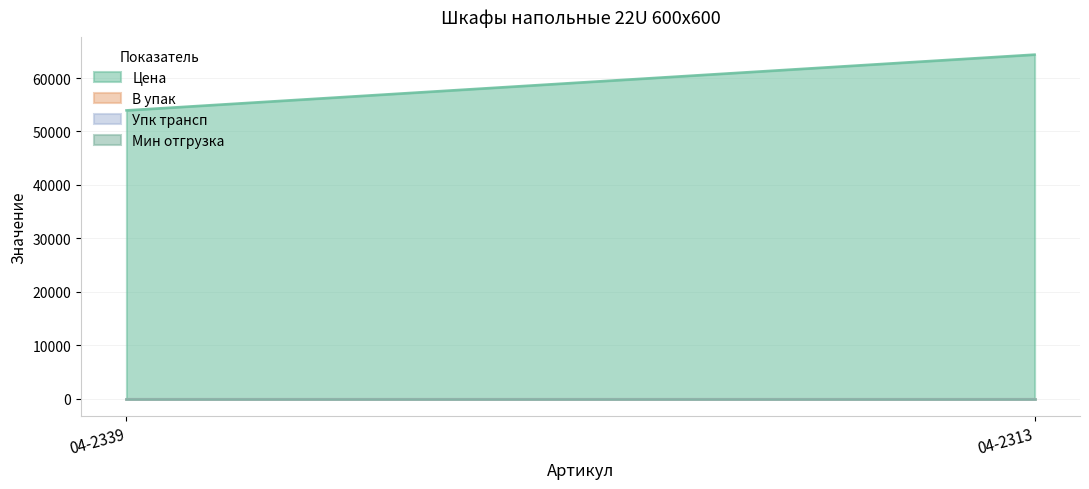

Between 04-2339 and 04-2313, which is larger?

04-2313